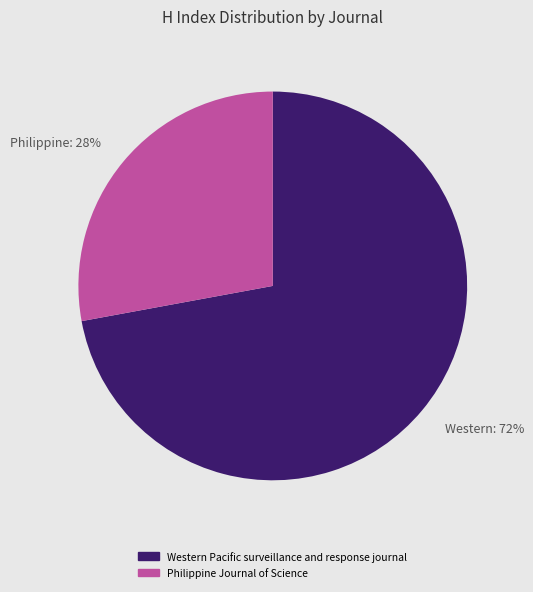

Which has a higher value, Philippine: 28% or Western: 72%?

Western: 72%